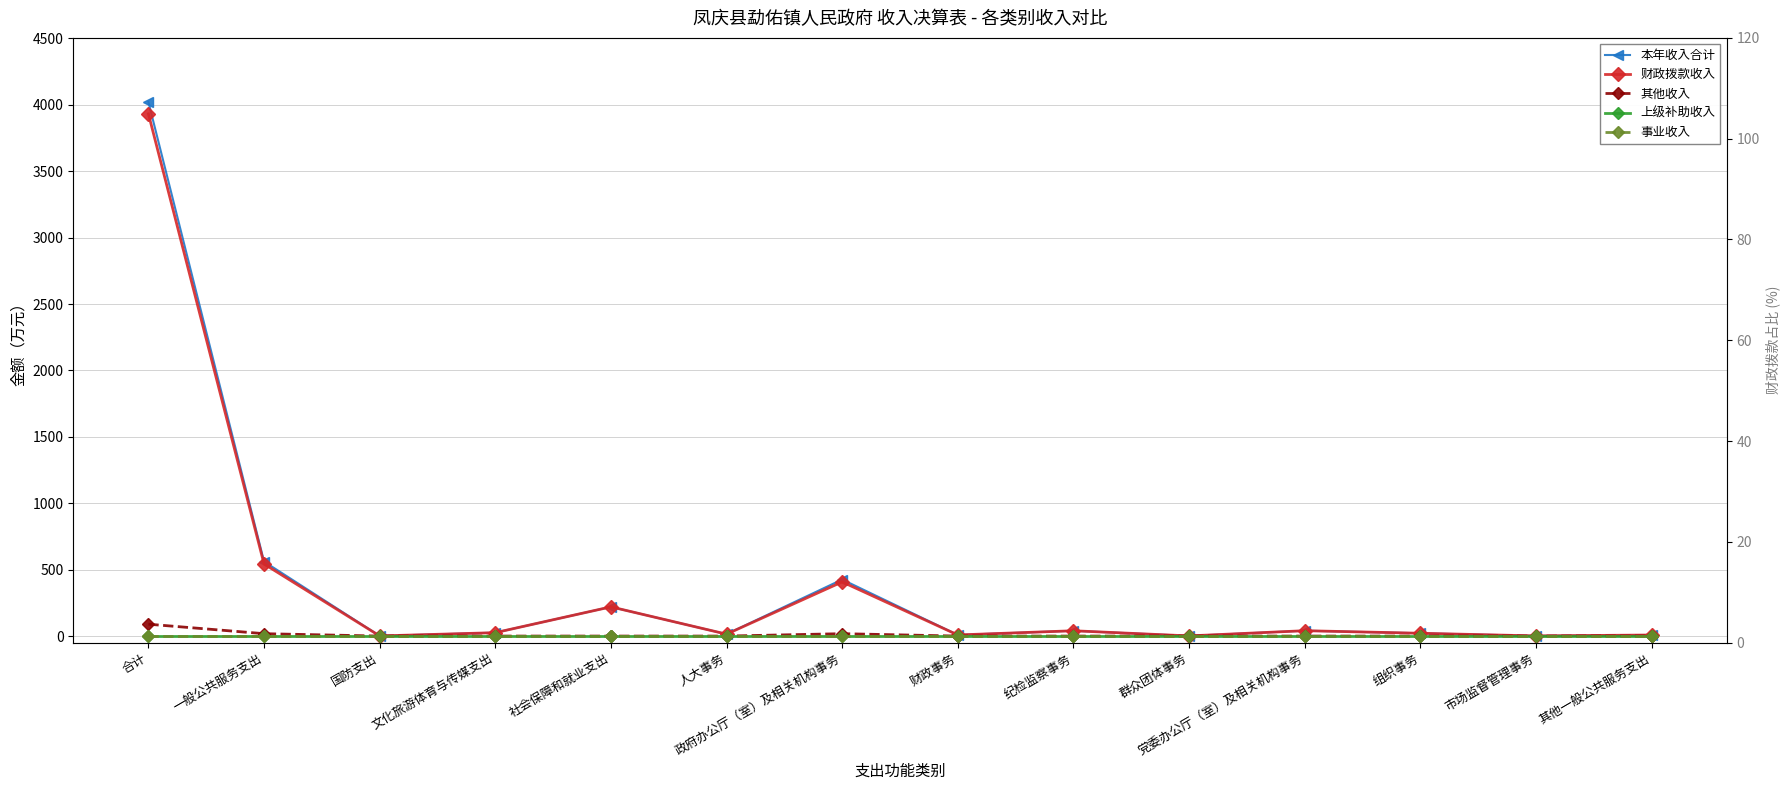

True or false: 事业收入 has more than 1 interior local peaks.

False